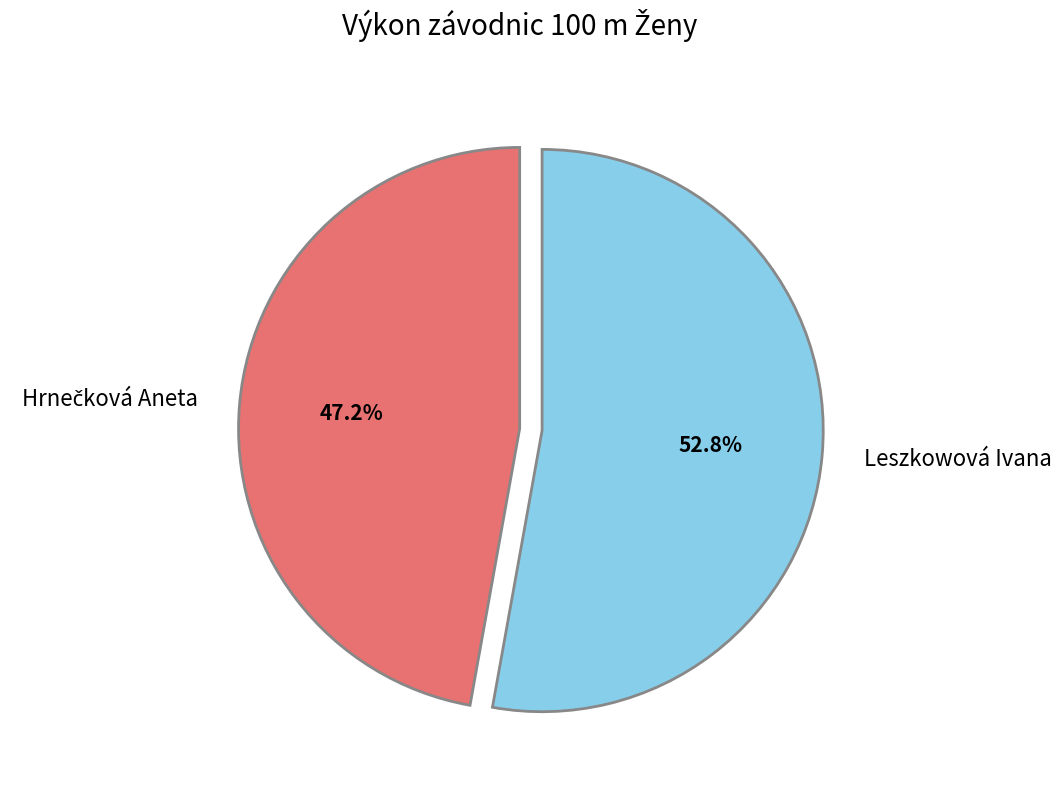

Does Leszkowová Ivana represent more than half of the total?

Yes